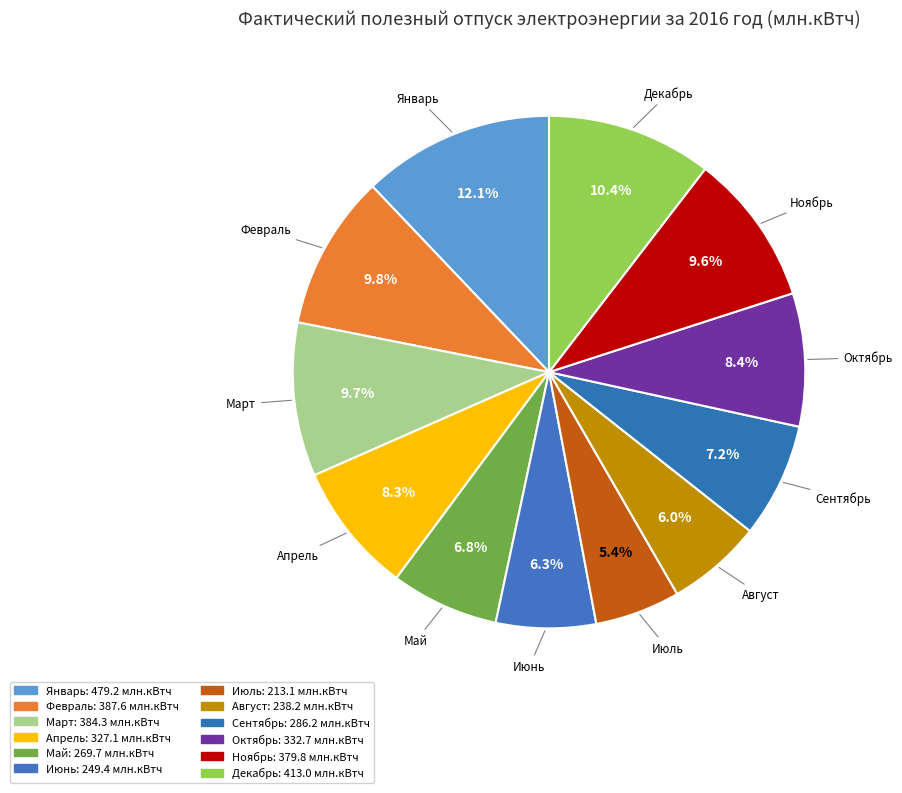

To the nearest percent, what percentage of the pie is Сентябрь?

7%